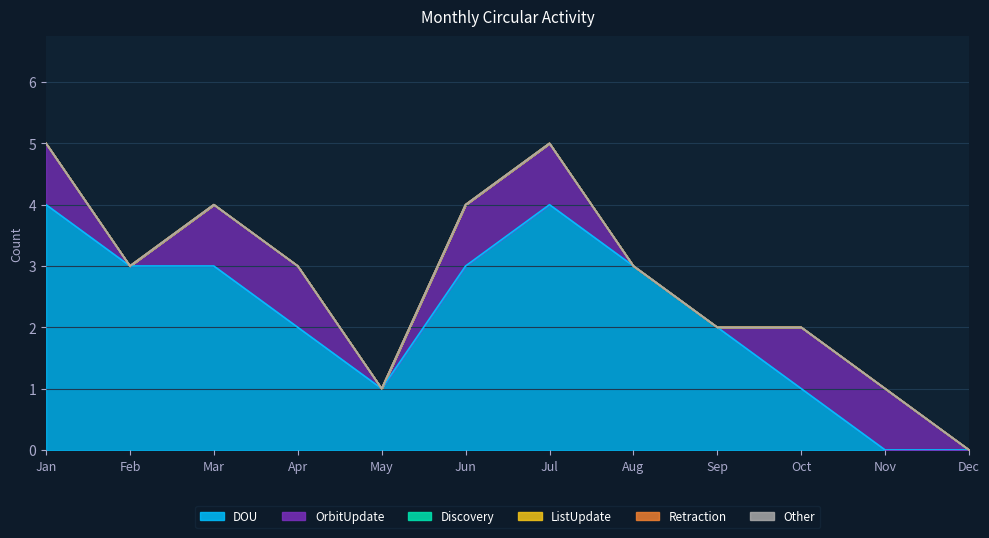

True or false: DOU and Other cross at least once.

False